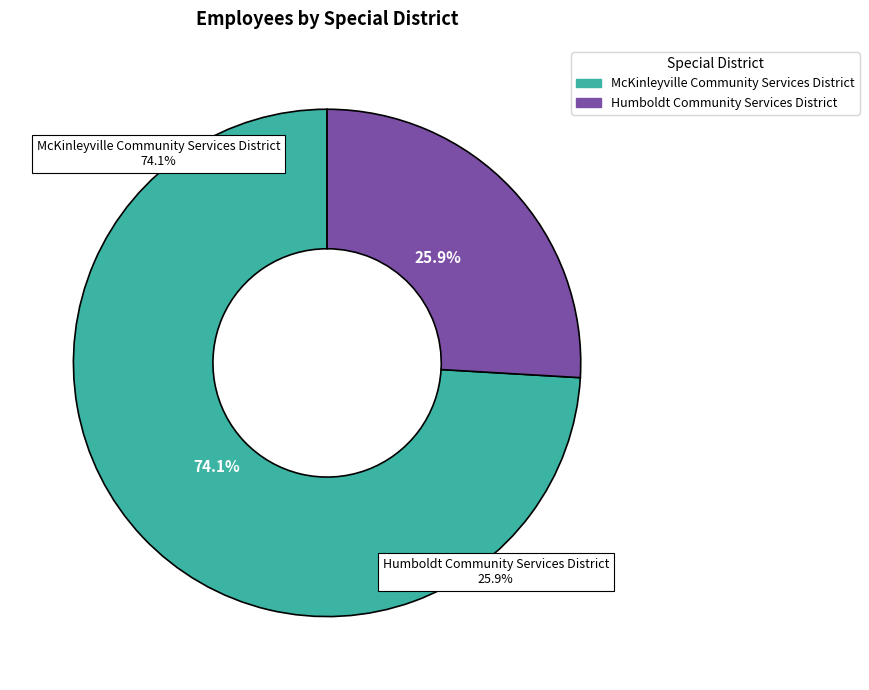

What is the change in value from McKinleyville Community Services District to Humboldt Community Services District?

-52